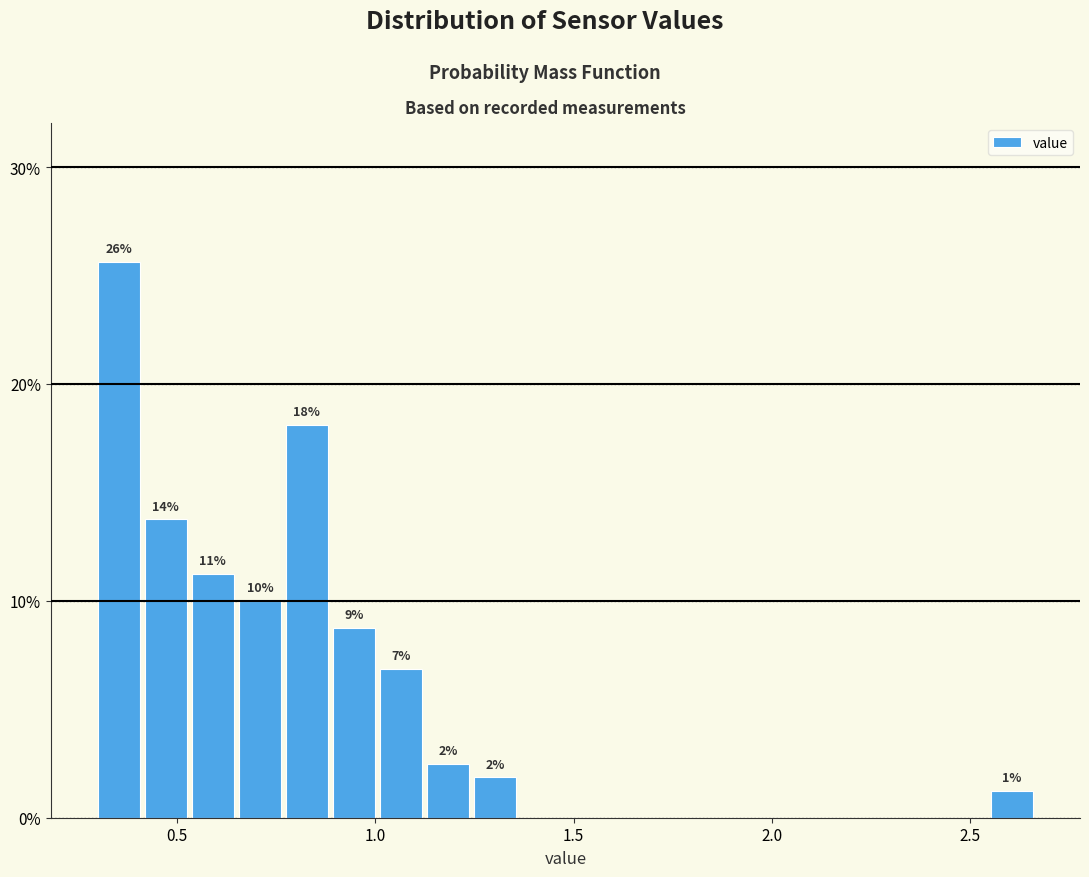

Read against the x-axis, roughly where is the centre of the tallest bar?

0.35